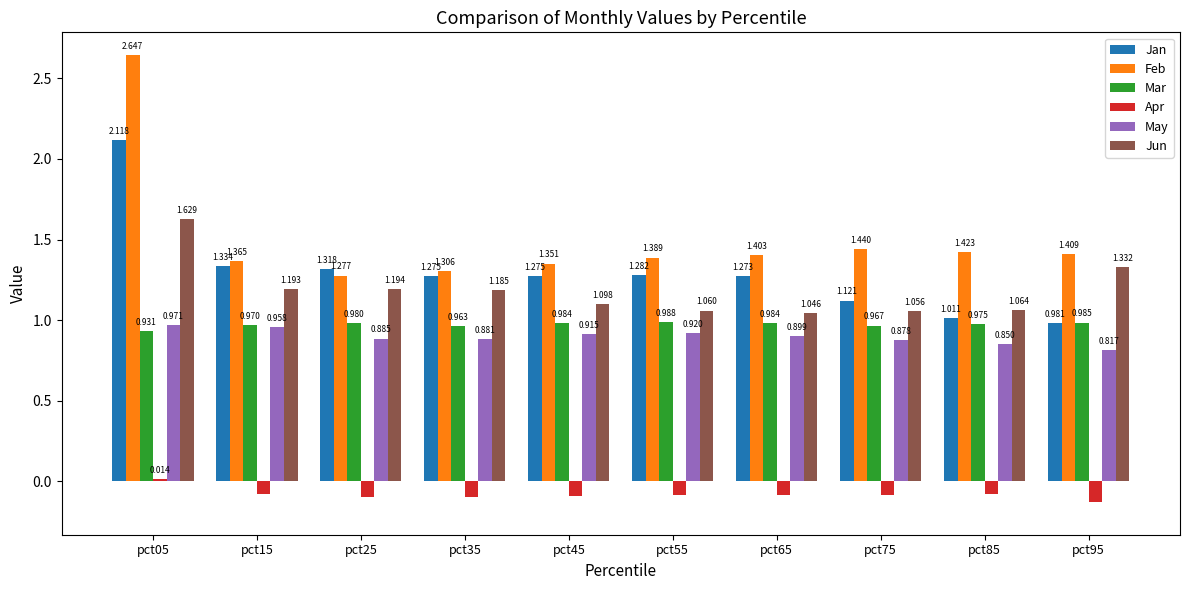

Which series has the widest spread of values?

Feb